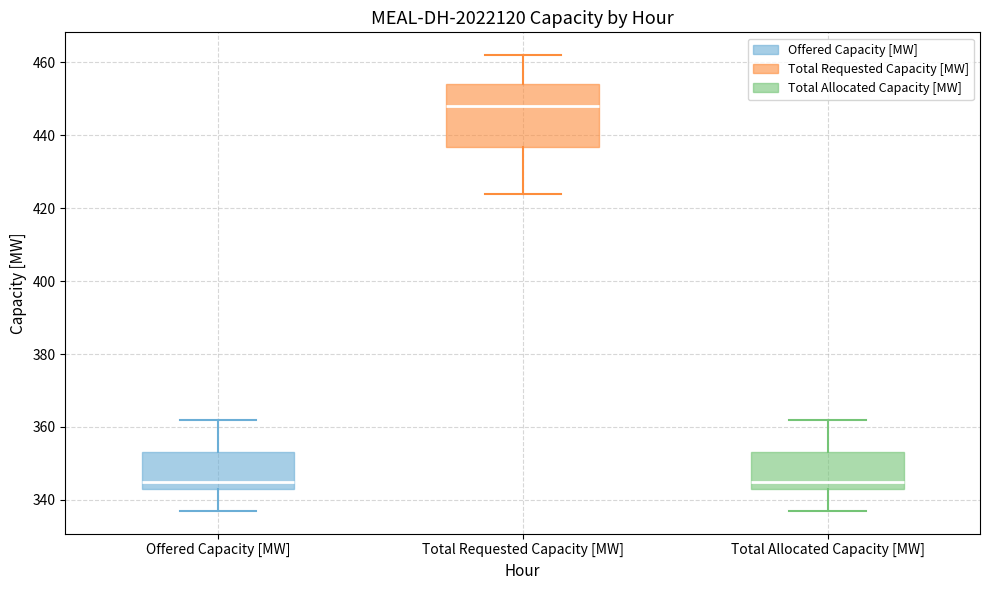

Where does the upper whisker of the box for Total Requested Capacity [MW] end on the y-axis? The values are not printed on the chart, so give them approximately, as read against the axis.

462